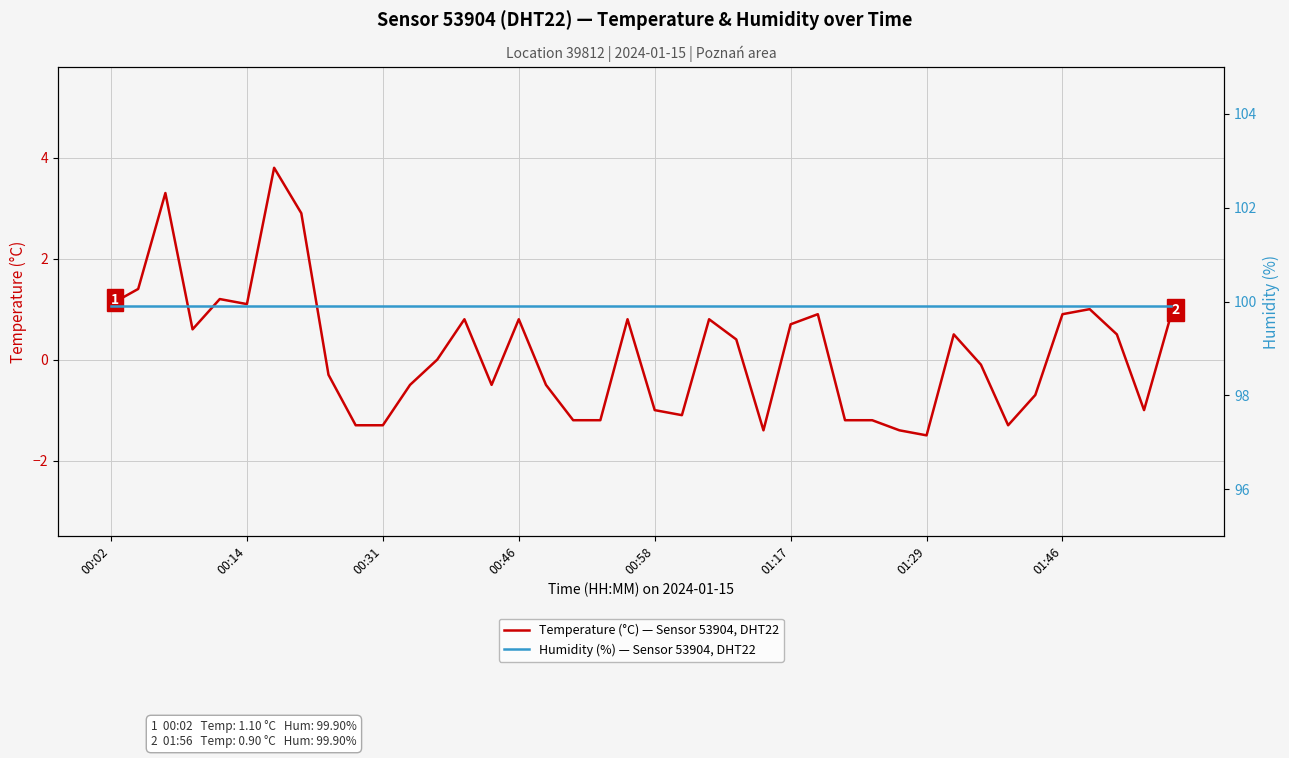

What is the lowest value of the Temperature (°C) — Sensor 53904, DHT22 series?

-1.5